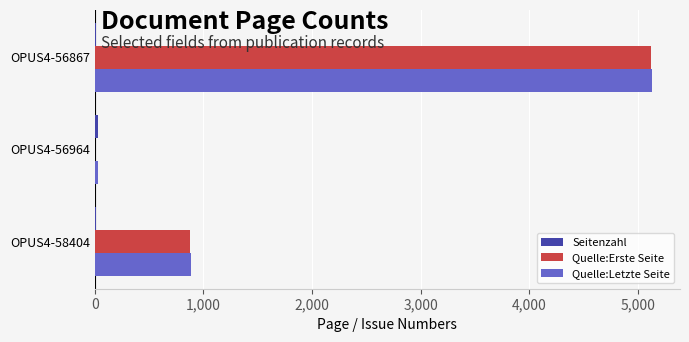

What is the sum of all Quelle:Letzte Seite values?

6048